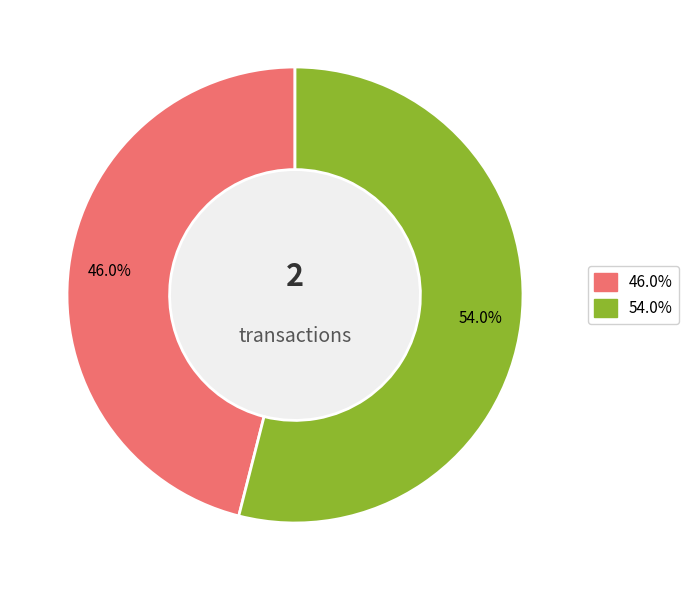

To the nearest percent, what is the difference between the largest and smallest slice percentages?

8%